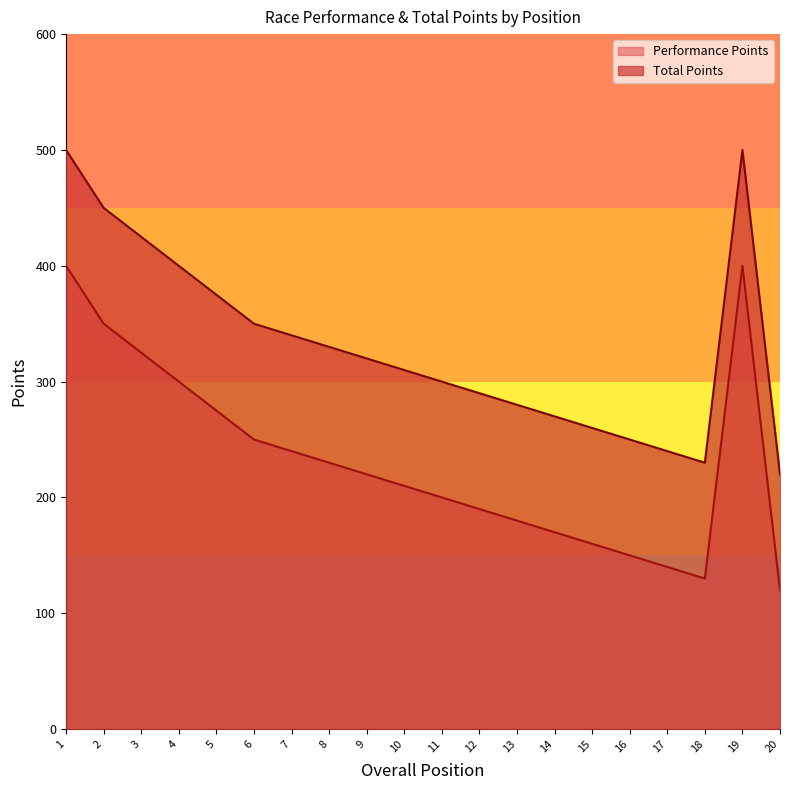

Rank the series by their maximum value, from lowest to highest.

Performance Points, Total Points